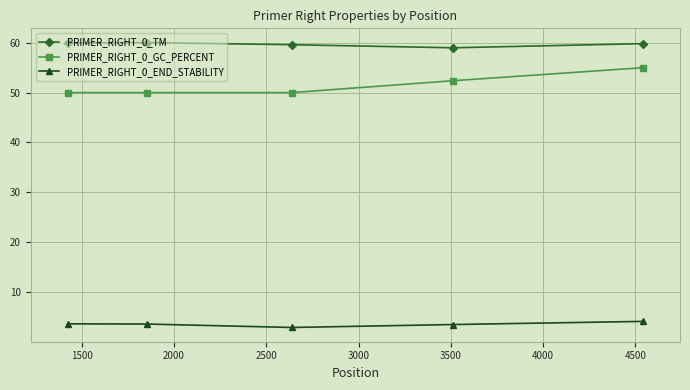

What is the greatest value displayed?

60.0